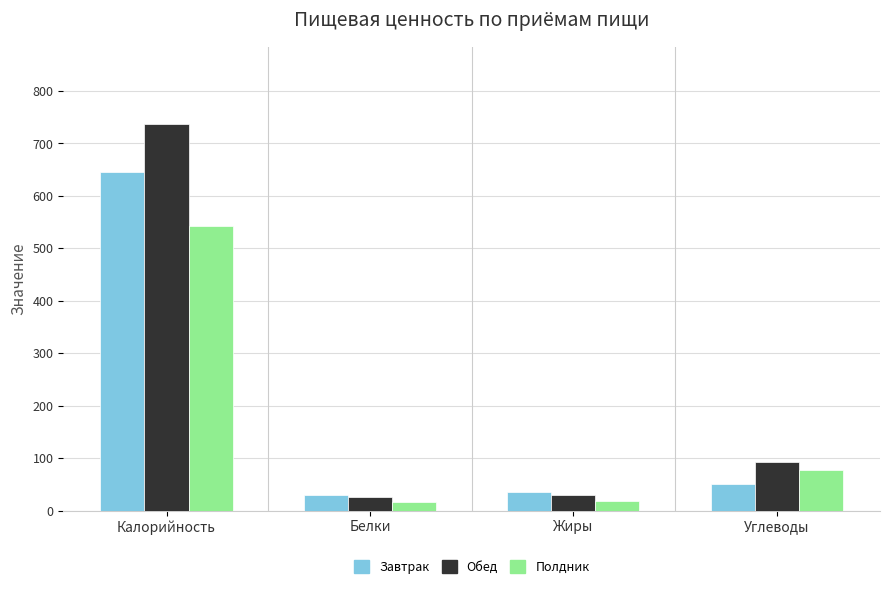

Rank the series by their maximum value, from highest to lowest.

Обед, Завтрак, Полдник